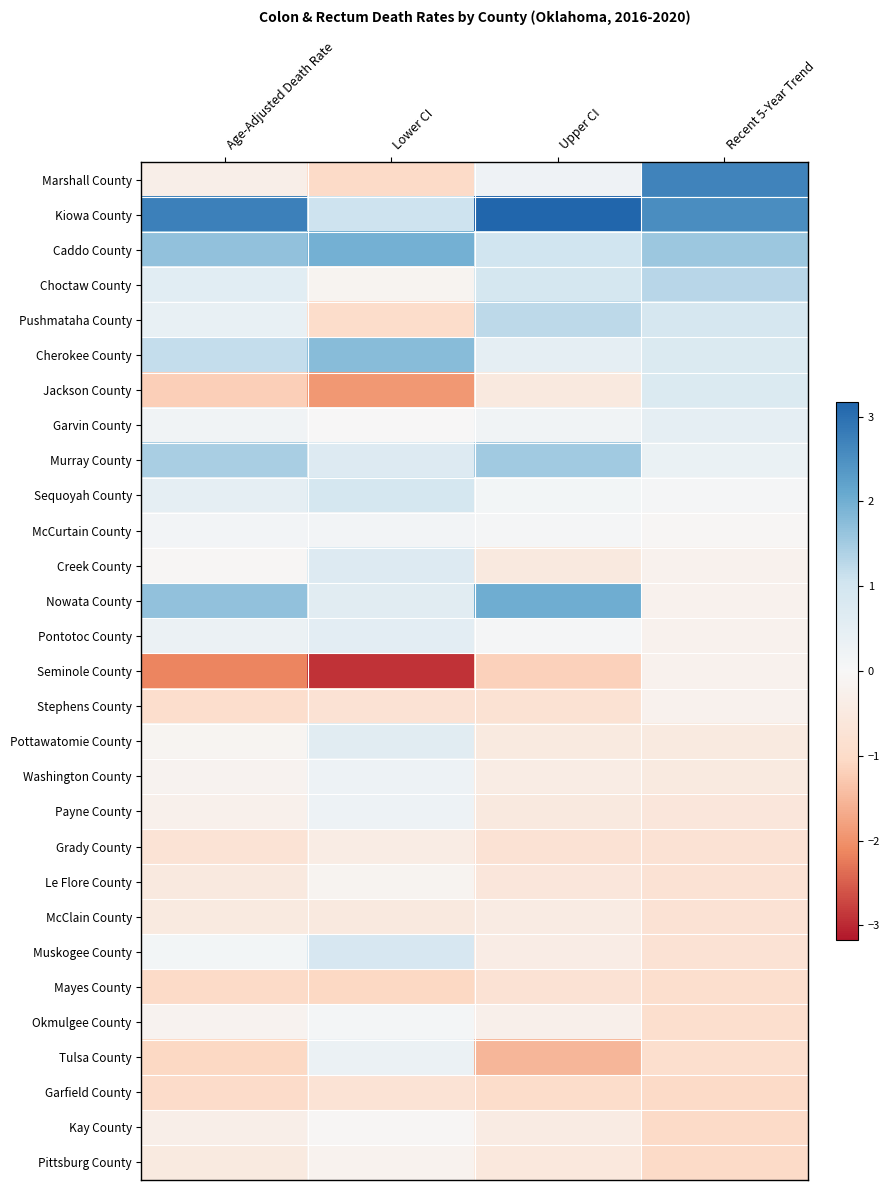

Reading right to left, extract all data points from this chart.

Marshall County: Recent 5-Year Trend=2.7	Upper CI=0.2	Lower CI=-1.0	Age-Adjusted Death Rate=-0.3
Kiowa County: Recent 5-Year Trend=2.5	Upper CI=3.2	Lower CI=1.1	Age-Adjusted Death Rate=2.7
Caddo County: Recent 5-Year Trend=1.6	Upper CI=1.1	Lower CI=2.0	Age-Adjusted Death Rate=1.7
Choctaw County: Recent 5-Year Trend=1.3	Upper CI=0.9	Lower CI=-0.1	Age-Adjusted Death Rate=0.6
Pushmataha County: Recent 5-Year Trend=0.9	Upper CI=1.2	Lower CI=-0.9	Age-Adjusted Death Rate=0.4
Cherokee County: Recent 5-Year Trend=0.8	Upper CI=0.5	Lower CI=1.8	Age-Adjusted Death Rate=1.2
Jackson County: Recent 5-Year Trend=0.8	Upper CI=-0.5	Lower CI=-1.9	Age-Adjusted Death Rate=-1.2
Garvin County: Recent 5-Year Trend=0.5	Upper CI=0.2	Lower CI=-0.0	Age-Adjusted Death Rate=0.2
Murray County: Recent 5-Year Trend=0.3	Upper CI=1.5	Lower CI=0.7	Age-Adjusted Death Rate=1.4
Sequoyah County: Recent 5-Year Trend=0.1	Upper CI=0.1	Lower CI=0.9	Age-Adjusted Death Rate=0.5
McCurtain County: Recent 5-Year Trend=-0.1	Upper CI=0.1	Lower CI=0.1	Age-Adjusted Death Rate=0.1
Creek County: Recent 5-Year Trend=-0.2	Upper CI=-0.5	Lower CI=0.7	Age-Adjusted Death Rate=-0.1
Nowata County: Recent 5-Year Trend=-0.2	Upper CI=2.0	Lower CI=0.6	Age-Adjusted Death Rate=1.7
Pontotoc County: Recent 5-Year Trend=-0.2	Upper CI=0.1	Lower CI=0.5	Age-Adjusted Death Rate=0.3
Seminole County: Recent 5-Year Trend=-0.2	Upper CI=-1.2	Lower CI=-2.9	Age-Adjusted Death Rate=-2.1
Stephens County: Recent 5-Year Trend=-0.2	Upper CI=-0.8	Lower CI=-0.8	Age-Adjusted Death Rate=-0.9
Pottawatomie County: Recent 5-Year Trend=-0.5	Upper CI=-0.5	Lower CI=0.6	Age-Adjusted Death Rate=-0.1
Washington County: Recent 5-Year Trend=-0.5	Upper CI=-0.4	Lower CI=0.3	Age-Adjusted Death Rate=-0.2
Payne County: Recent 5-Year Trend=-0.6	Upper CI=-0.5	Lower CI=0.3	Age-Adjusted Death Rate=-0.2
Grady County: Recent 5-Year Trend=-0.8	Upper CI=-0.8	Lower CI=-0.4	Age-Adjusted Death Rate=-0.7
Le Flore County: Recent 5-Year Trend=-0.8	Upper CI=-0.6	Lower CI=-0.1	Age-Adjusted Death Rate=-0.5
McClain County: Recent 5-Year Trend=-0.8	Upper CI=-0.4	Lower CI=-0.5	Age-Adjusted Death Rate=-0.5
Muskogee County: Recent 5-Year Trend=-0.8	Upper CI=-0.4	Lower CI=0.9	Age-Adjusted Death Rate=0.1
Mayes County: Recent 5-Year Trend=-0.9	Upper CI=-0.8	Lower CI=-1.1	Age-Adjusted Death Rate=-1.0
Okmulgee County: Recent 5-Year Trend=-0.9	Upper CI=-0.3	Lower CI=0.1	Age-Adjusted Death Rate=-0.2
Tulsa County: Recent 5-Year Trend=-0.9	Upper CI=-1.5	Lower CI=0.3	Age-Adjusted Death Rate=-1.1
Garfield County: Recent 5-Year Trend=-1.0	Upper CI=-1.0	Lower CI=-0.7	Age-Adjusted Death Rate=-1.0
Kay County: Recent 5-Year Trend=-1.0	Upper CI=-0.4	Lower CI=-0.1	Age-Adjusted Death Rate=-0.3
Pittsburg County: Recent 5-Year Trend=-1.0	Upper CI=-0.6	Lower CI=-0.2	Age-Adjusted Death Rate=-0.5